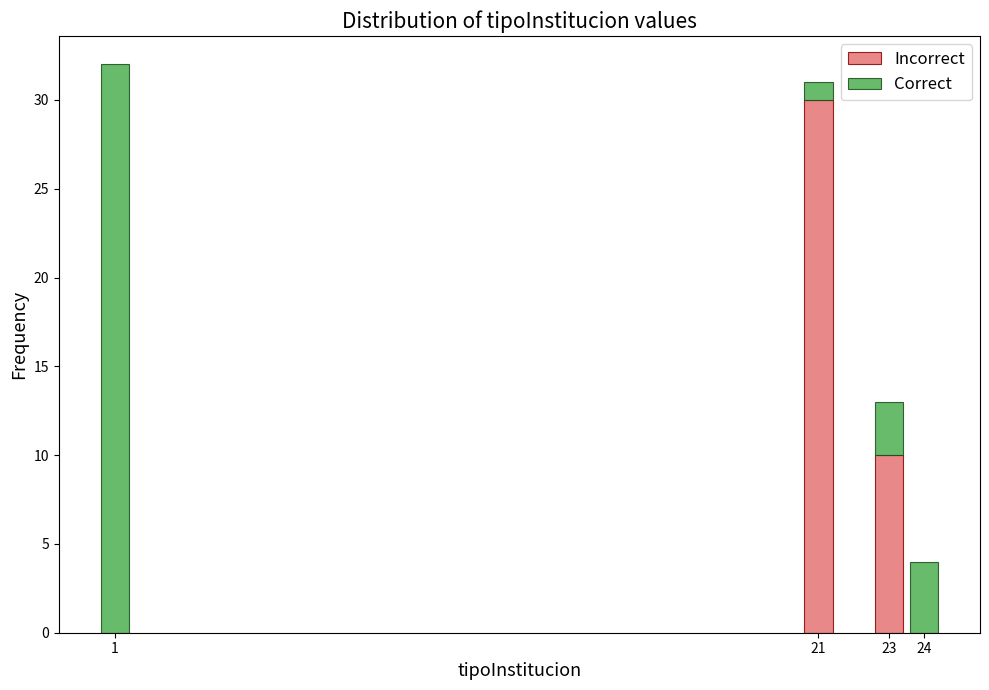

Reading left to right, list the values for the Incorrect series.

1=0	21=30	23=10	24=0